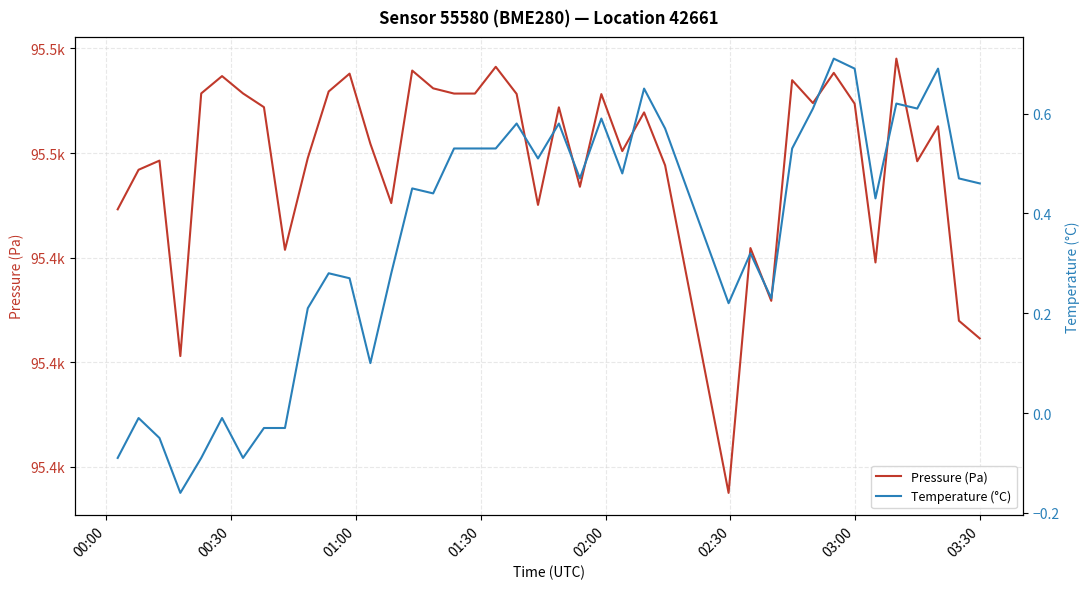

How many values in the Pressure (Pa) series are below 95467?

20